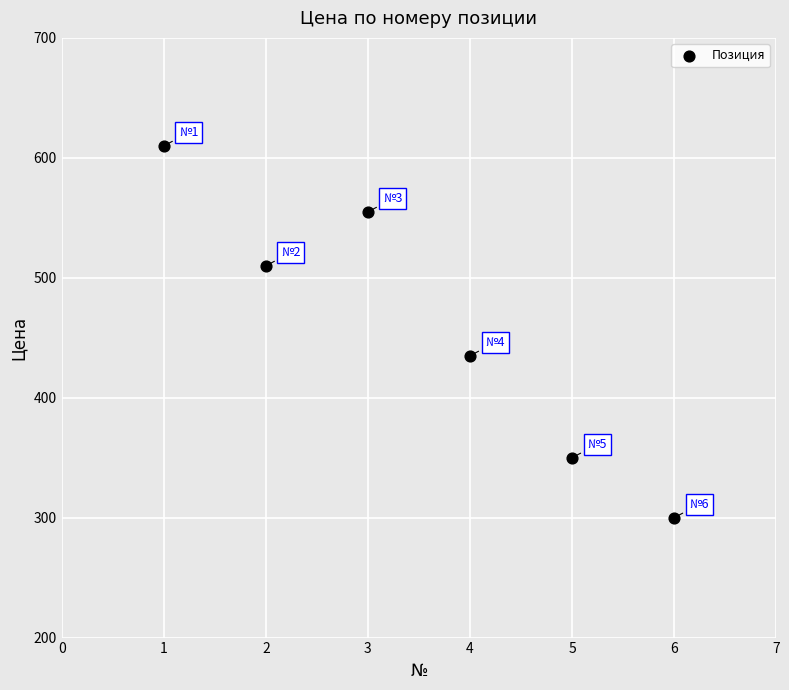

What is the average Y value?

460